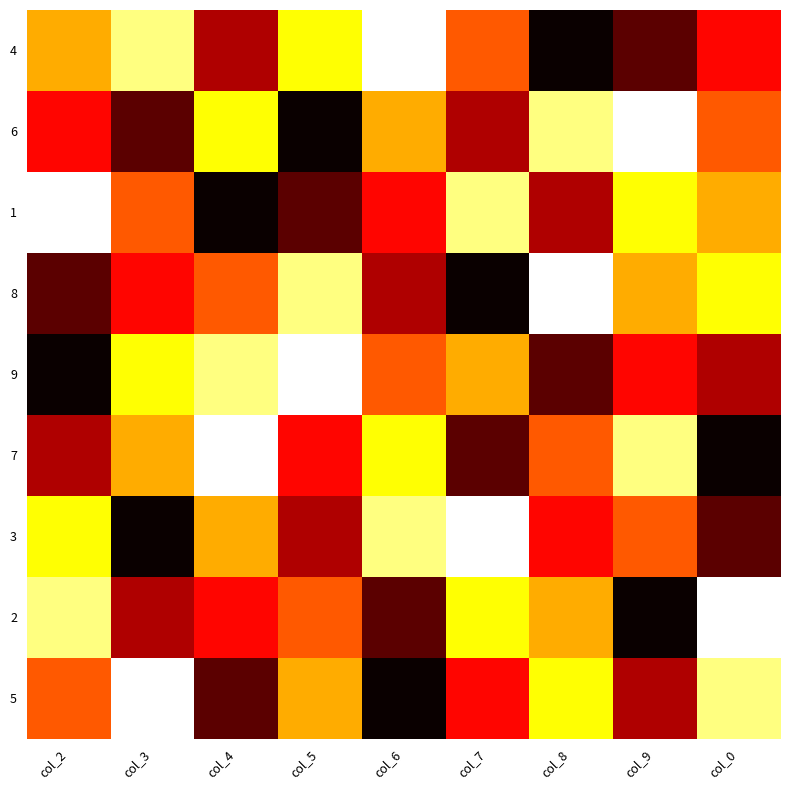

Reading left to right, transcribe all the data shown in this chart.

4: col_2=4	col_3=2	col_4=7	col_5=3	col_6=1	col_7=5	col_8=9	col_9=8	col_0=6
6: col_2=6	col_3=8	col_4=3	col_5=9	col_6=4	col_7=7	col_8=2	col_9=1	col_0=5
1: col_2=1	col_3=5	col_4=9	col_5=8	col_6=6	col_7=2	col_8=7	col_9=3	col_0=4
8: col_2=8	col_3=6	col_4=5	col_5=2	col_6=7	col_7=9	col_8=1	col_9=4	col_0=3
9: col_2=9	col_3=3	col_4=2	col_5=1	col_6=5	col_7=4	col_8=8	col_9=6	col_0=7
7: col_2=7	col_3=4	col_4=1	col_5=6	col_6=3	col_7=8	col_8=5	col_9=2	col_0=9
3: col_2=3	col_3=9	col_4=4	col_5=7	col_6=2	col_7=1	col_8=6	col_9=5	col_0=8
2: col_2=2	col_3=7	col_4=6	col_5=5	col_6=8	col_7=3	col_8=4	col_9=9	col_0=1
5: col_2=5	col_3=1	col_4=8	col_5=4	col_6=9	col_7=6	col_8=3	col_9=7	col_0=2